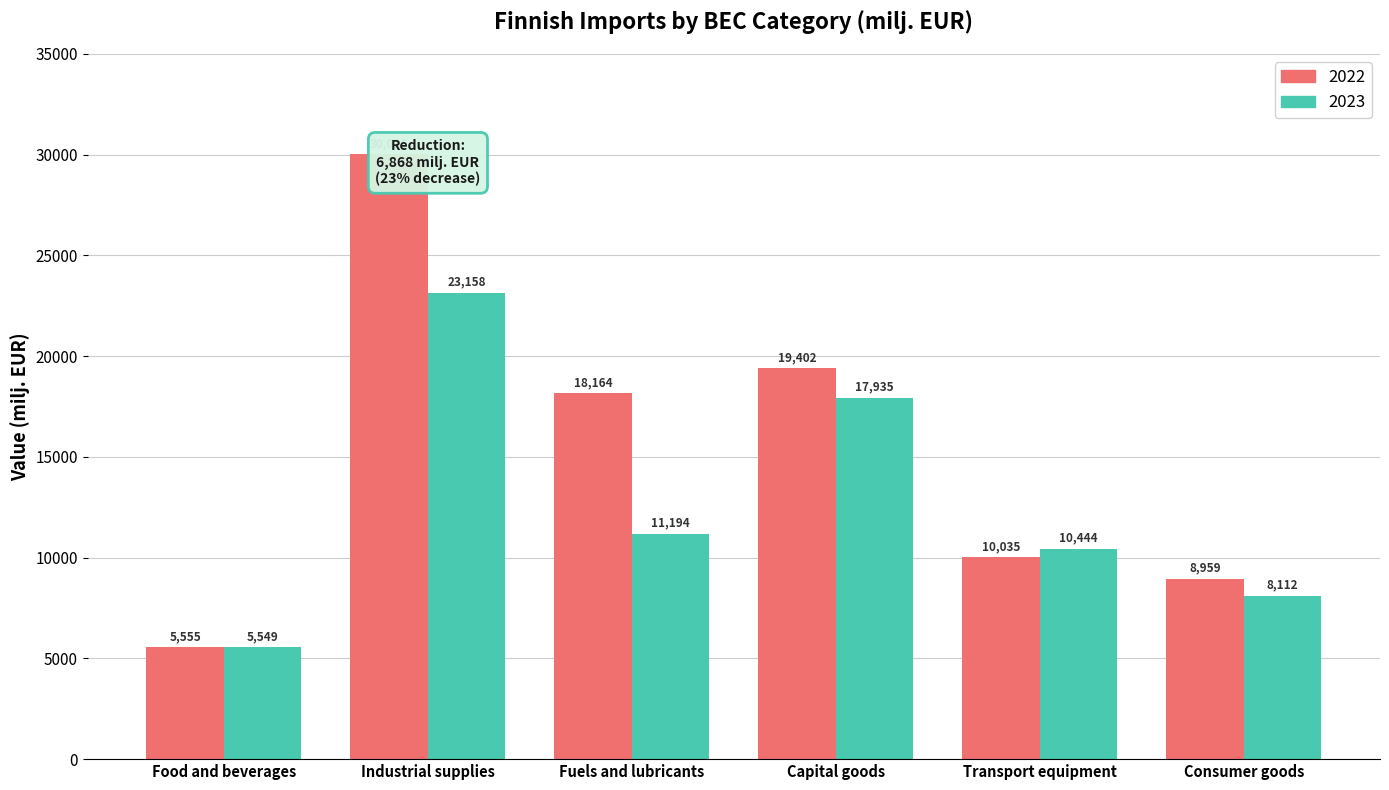

What is the average value of the 2022 series?

15356.8